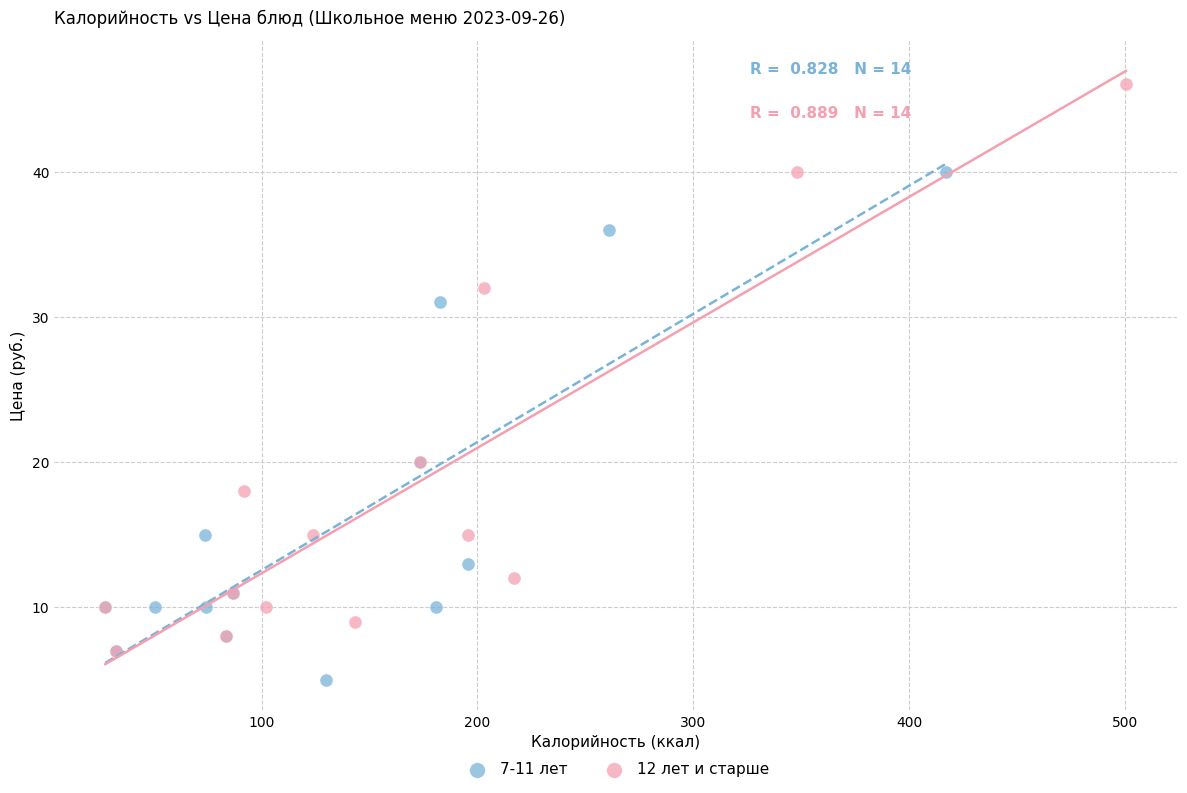

Which series reaches the minimum Y coordinate?

7-11 лет